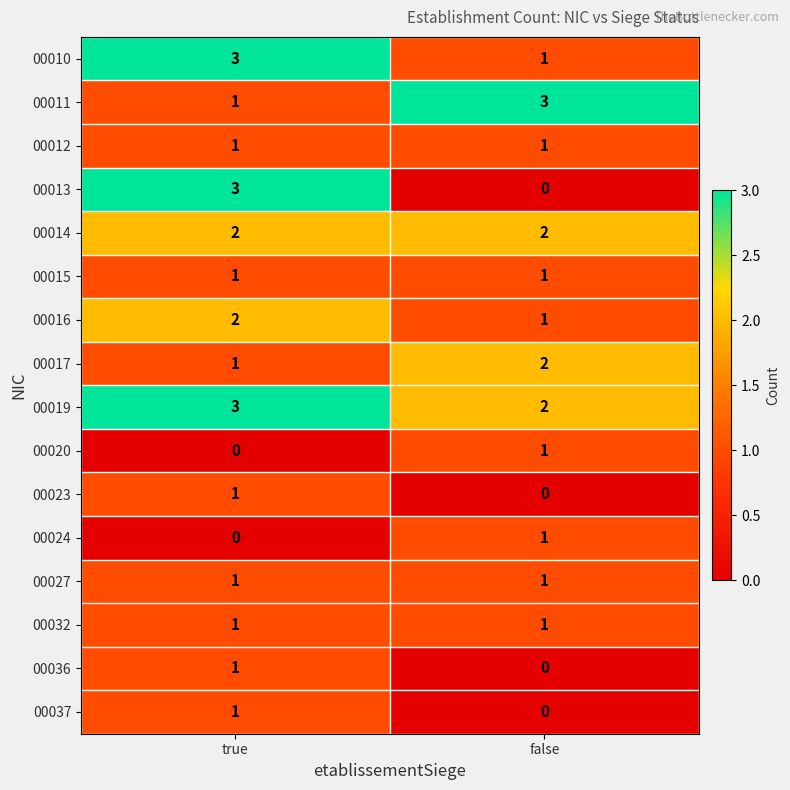

List the labels in order of 00010 value, largest first.

true, false